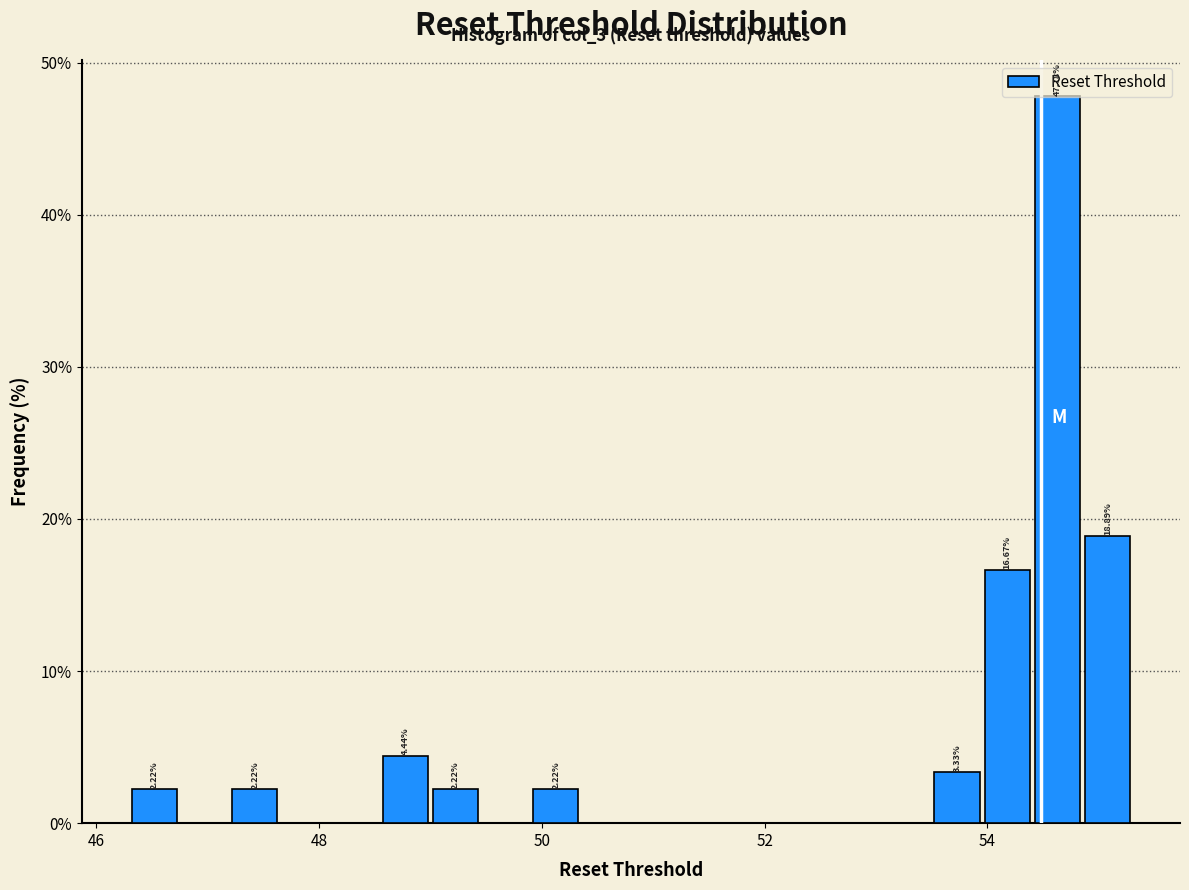

Around what value on the x-axis is the tallest bar? Give the approximate position of its centre, as read against the axis.

54.6